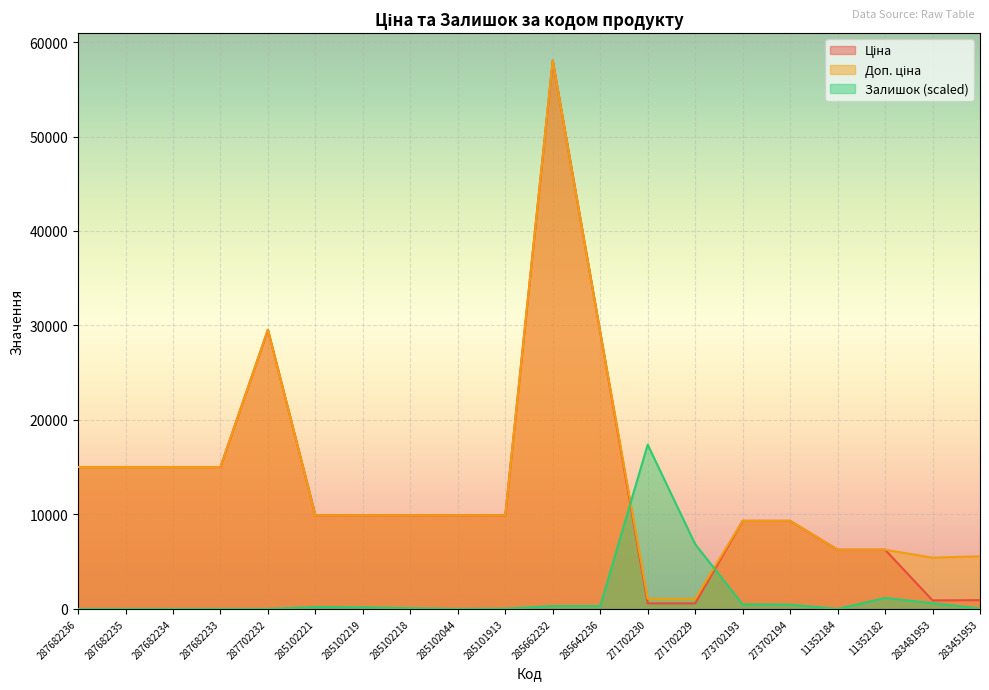

How many lines are shown in the chart?

3